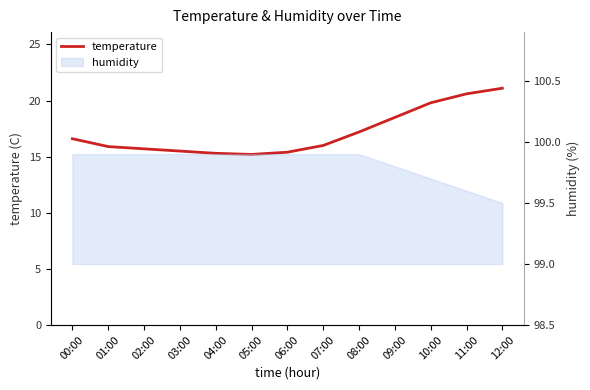

What is the difference between the values at 09:00 and 07:00?

2.5